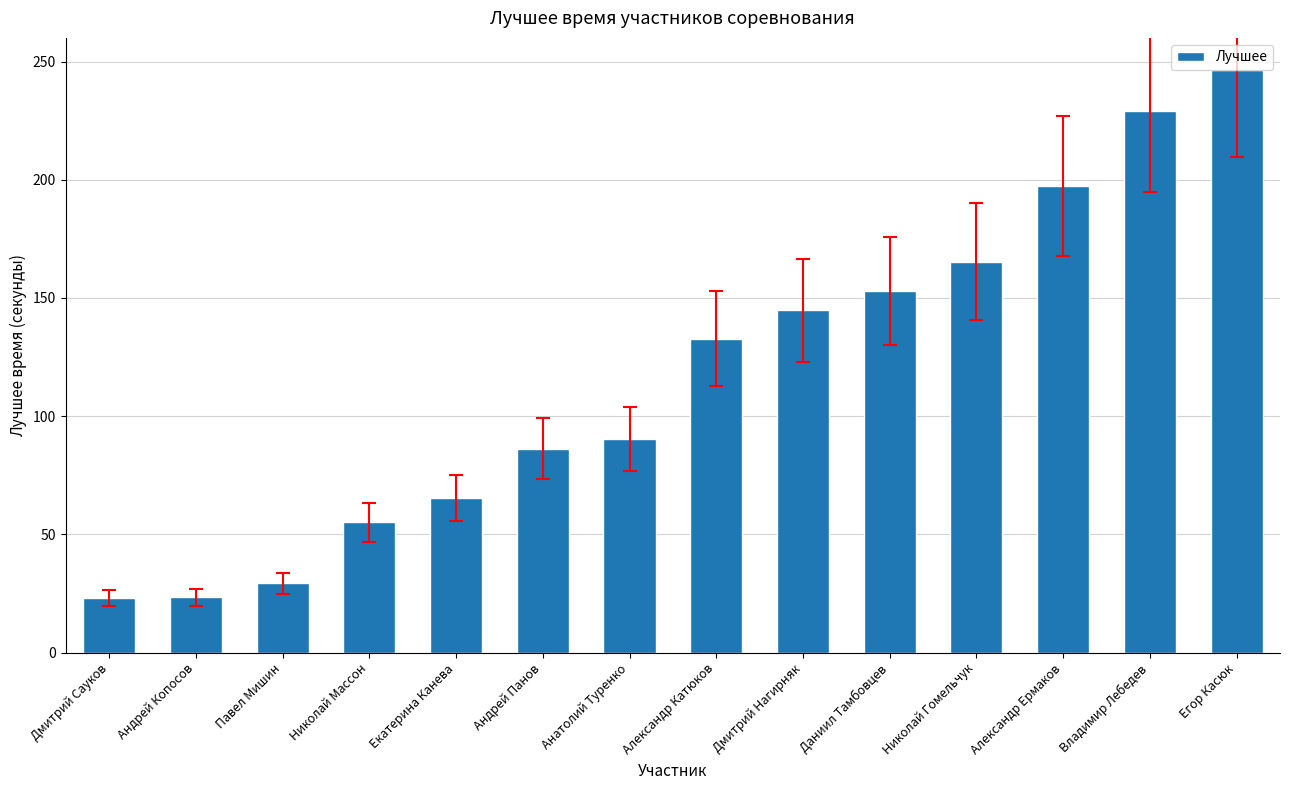

What value does the data have at Екатерина Канева?

65.5